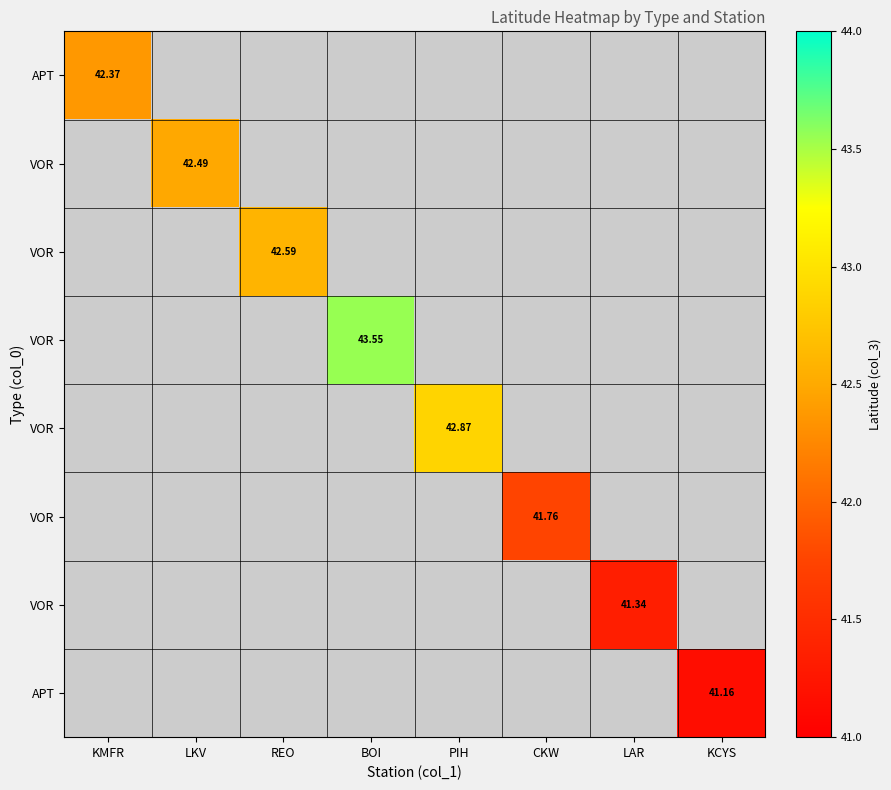

Which category has the lowest value across all series?

KCYS